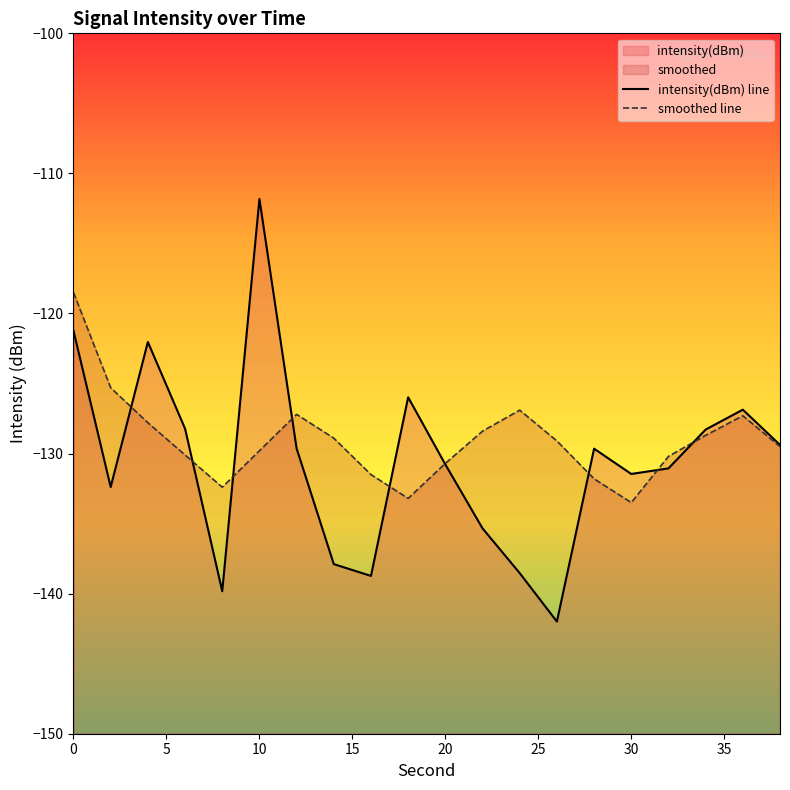

Which series has the largest range (max minus min)?

intensity(dBm) line